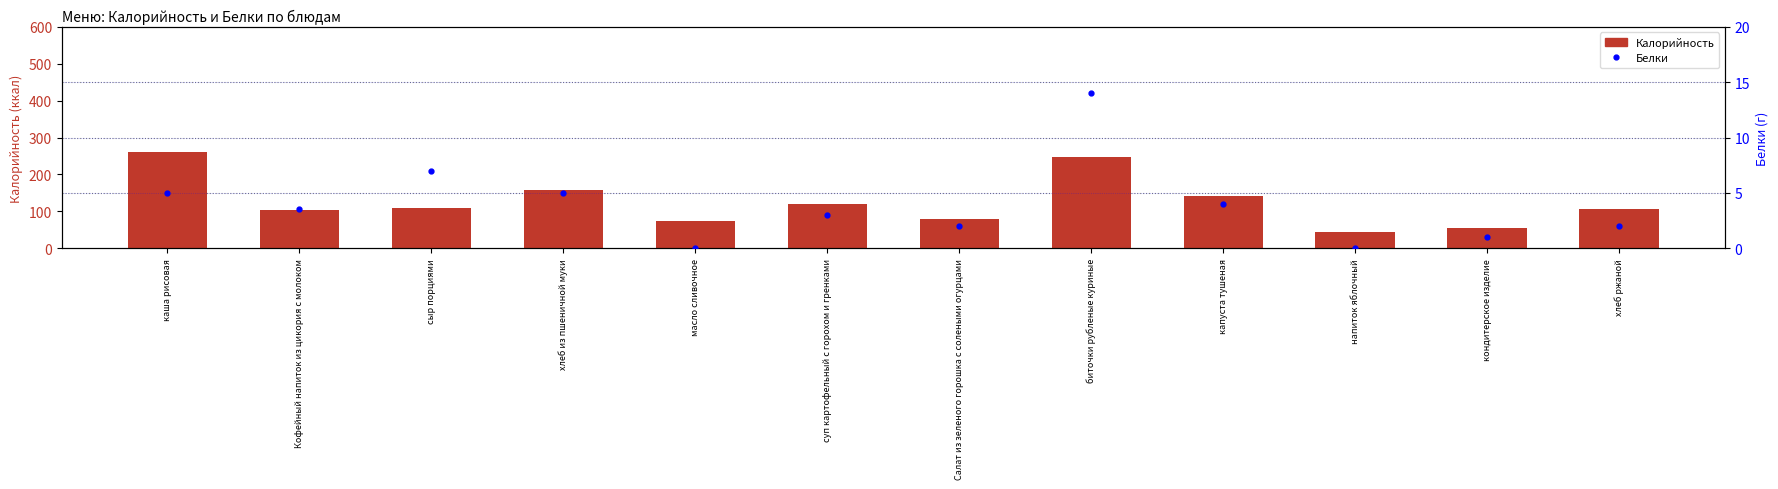

At how many categories does at least one series exceed 100?

8